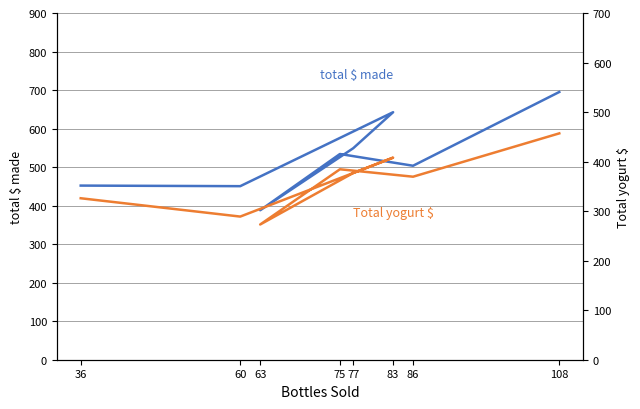

Rank the categories by total $ made value from highest to lowest.

108, 83, 77, 75, 86, 36, 60, 63